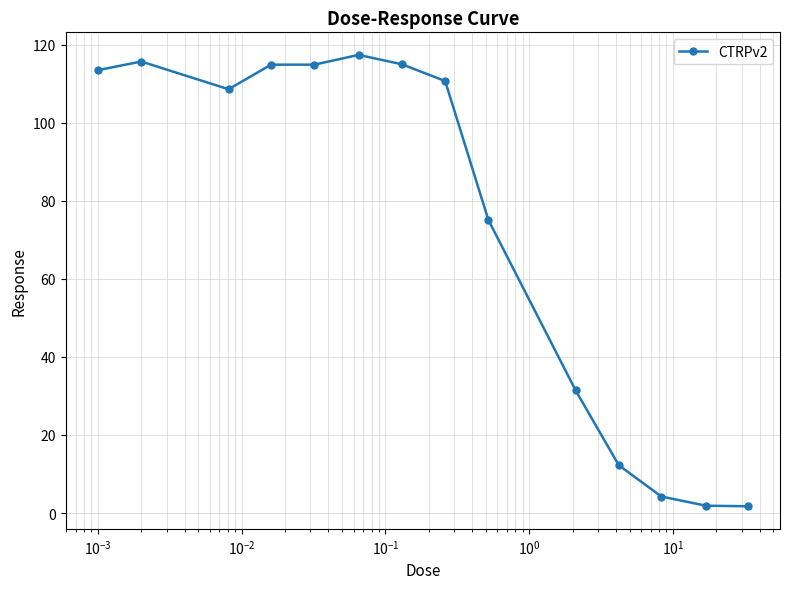

What is the difference between the maximum and minimum values?

115.7